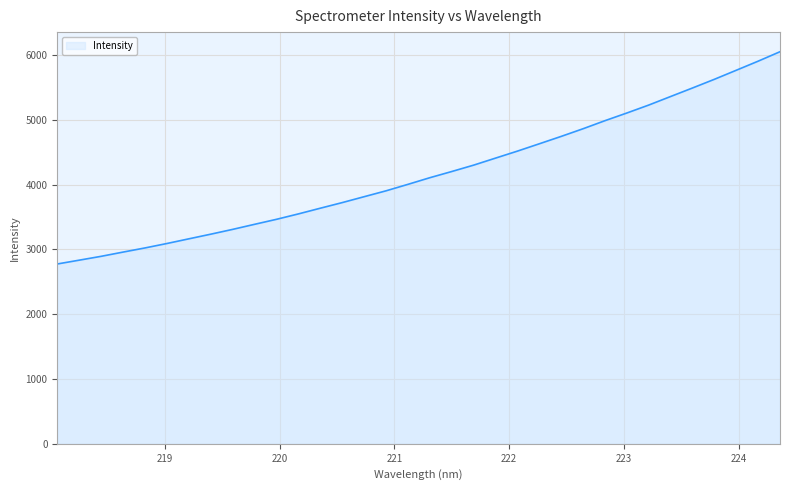

Does the chart have visible grid lines?

Yes